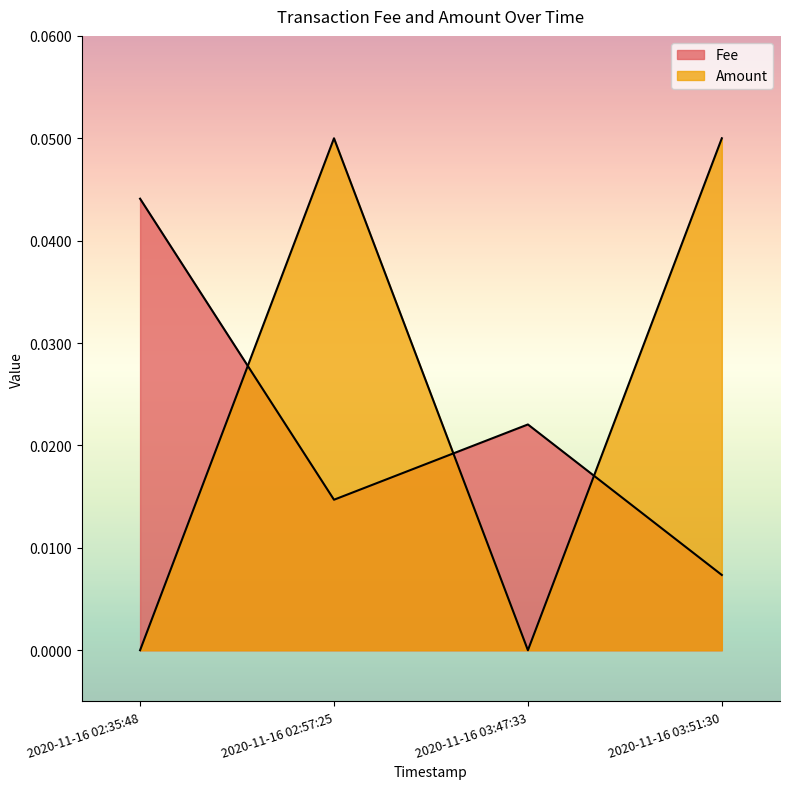

Reading left to right, extract all data points from this chart.

Fee: 0.0	0.0	0.0	0.0
Amount: 0.0	0.1	0.0	0.1